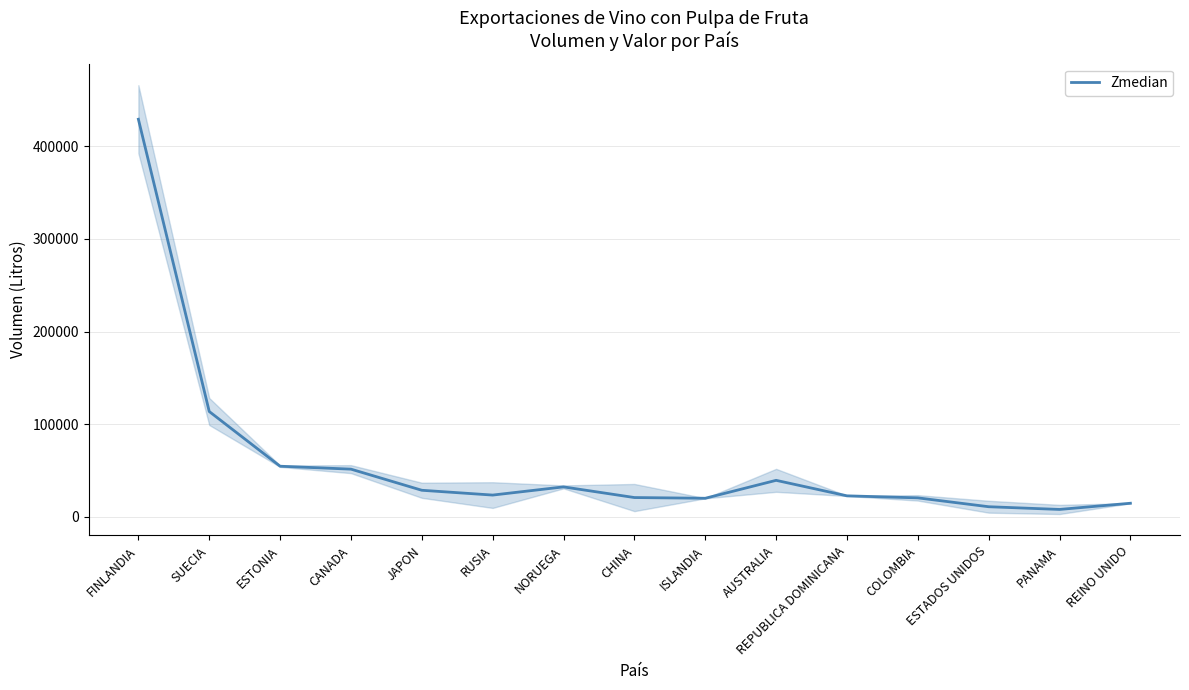

Is it true that the value at PANAMA is 7980.4?

True